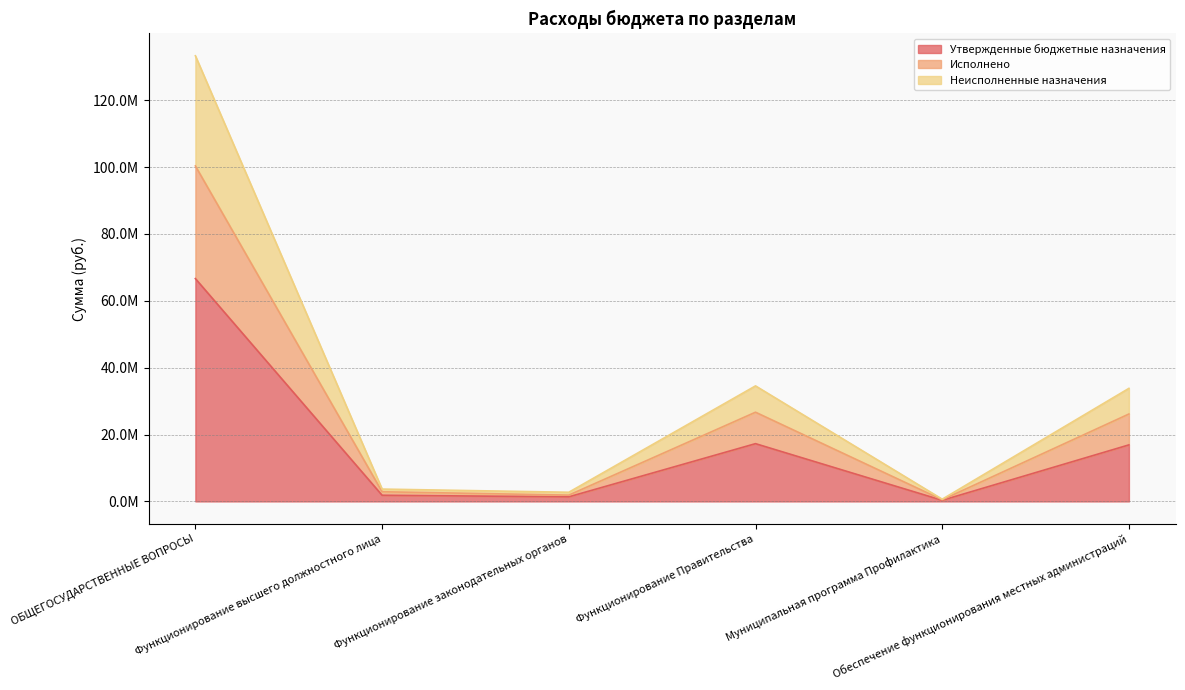

List the labels in order of Исполнено value, largest first.

ОБЩЕГОСУДАРСТВЕННЫЕ ВОПРОСЫ, Функционирование Правительства, Обеспечение функционирования местных администраций, Функционирование высшего должностного лица, Функционирование законодательных органов, Муниципальная программа Профилактика